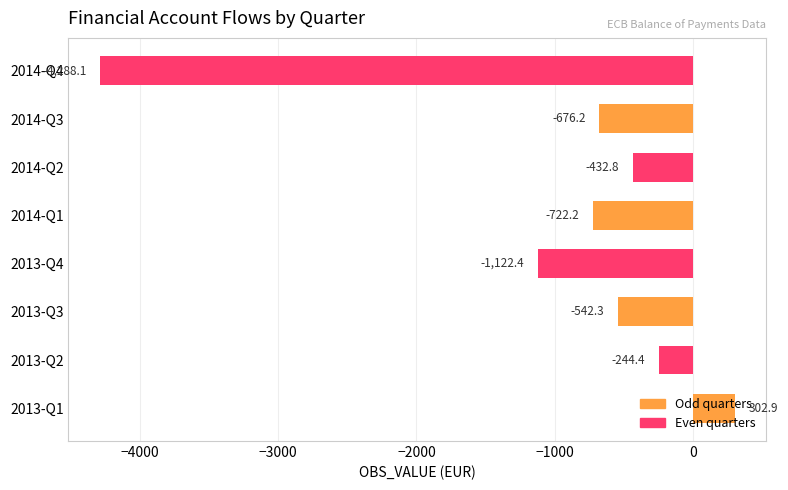

Which category has the lowest value across all series?

2014-Q4